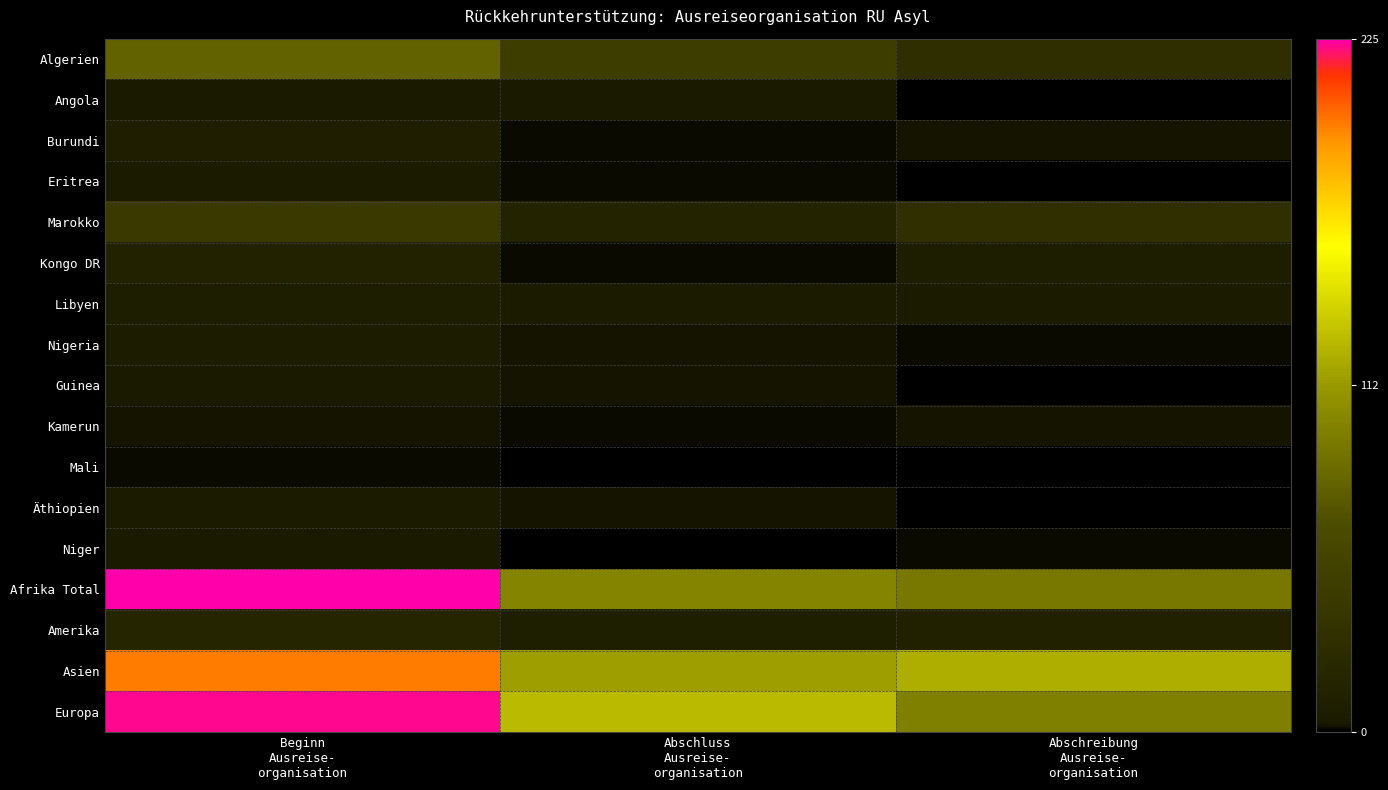

What is the total value across all series at Beginn
Ausreise-
organisation?

843